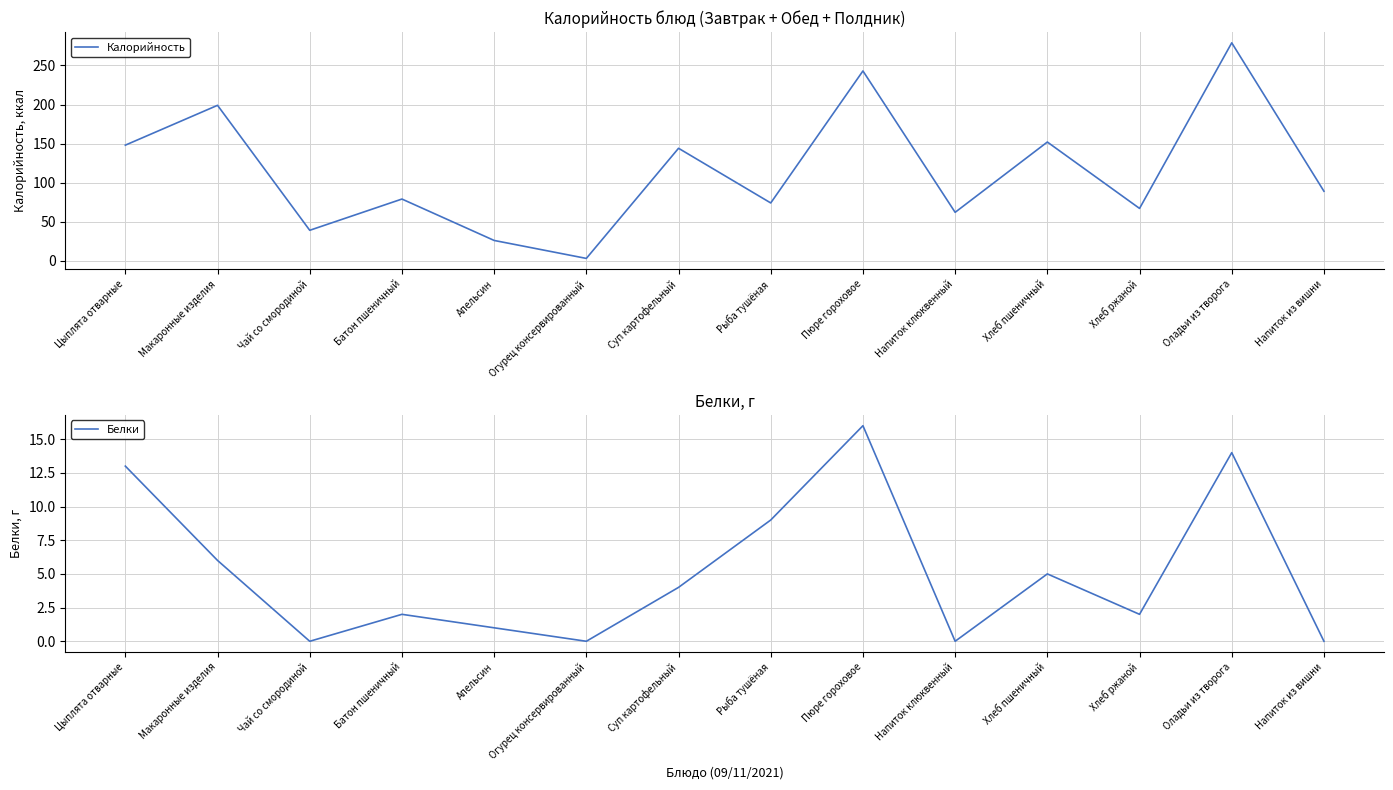

Reading left to right, what are all the values shown in this chart?

Калорийность: 148	199	39	79	26	3	144	74	243	62	152	67	279	89
Белки: 13	6	0	2	1	0	4	9	16	0	5	2	14	0